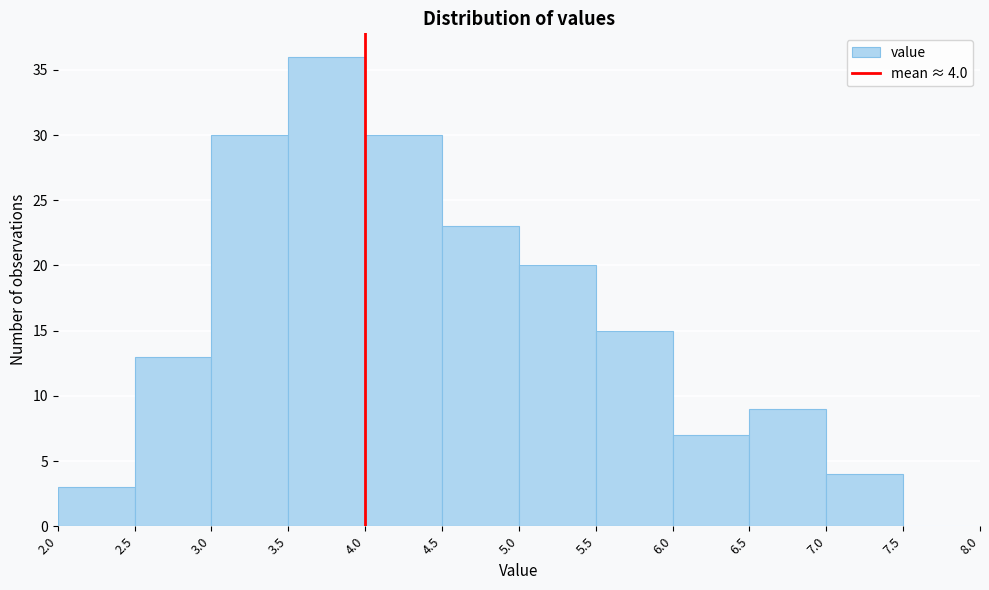

Which range on the x-axis has the tallest bar?

3.5 to 4.0